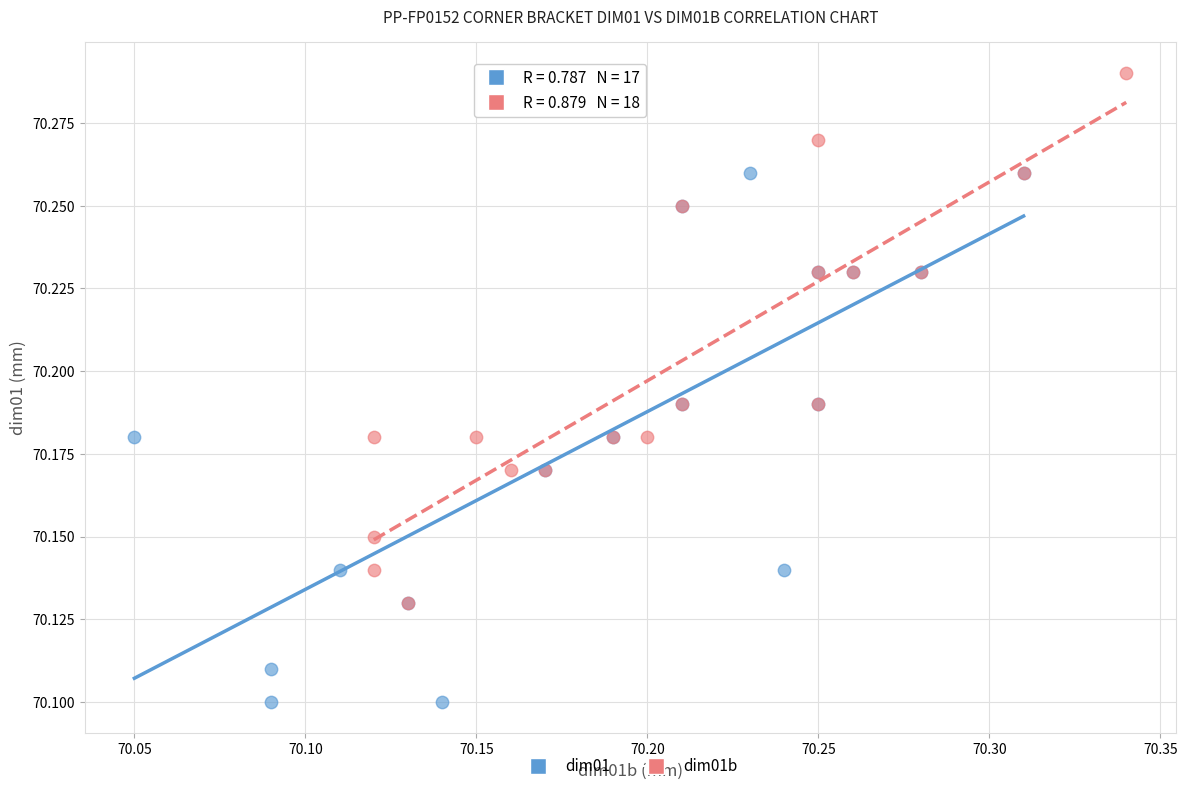

Which series reaches the maximum Y coordinate?

dim01b